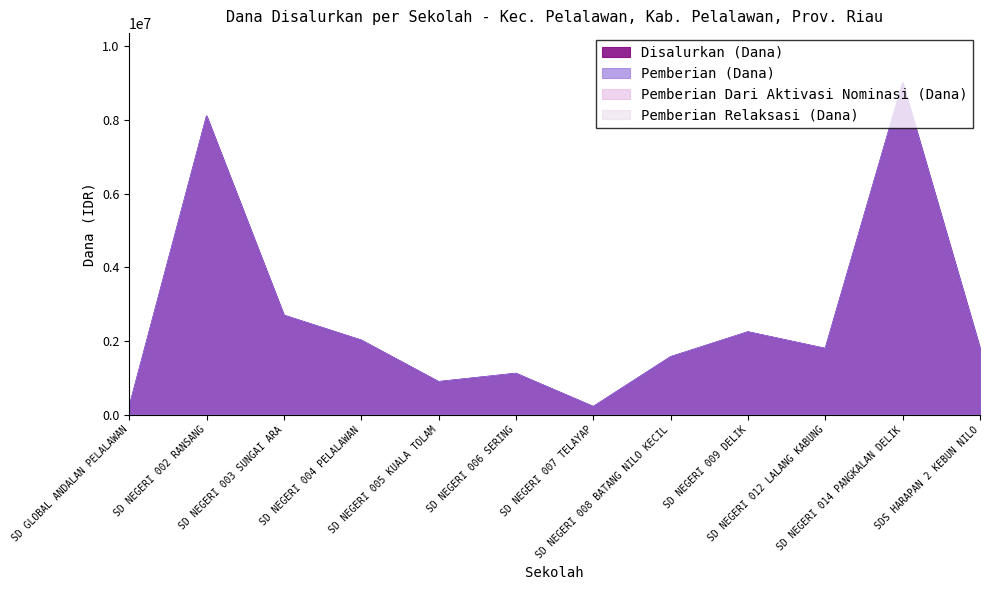

At SD NEGERI 009 DELIK, list the series in order from largest to smallest.

Disalurkan (Dana), Pemberian (Dana)